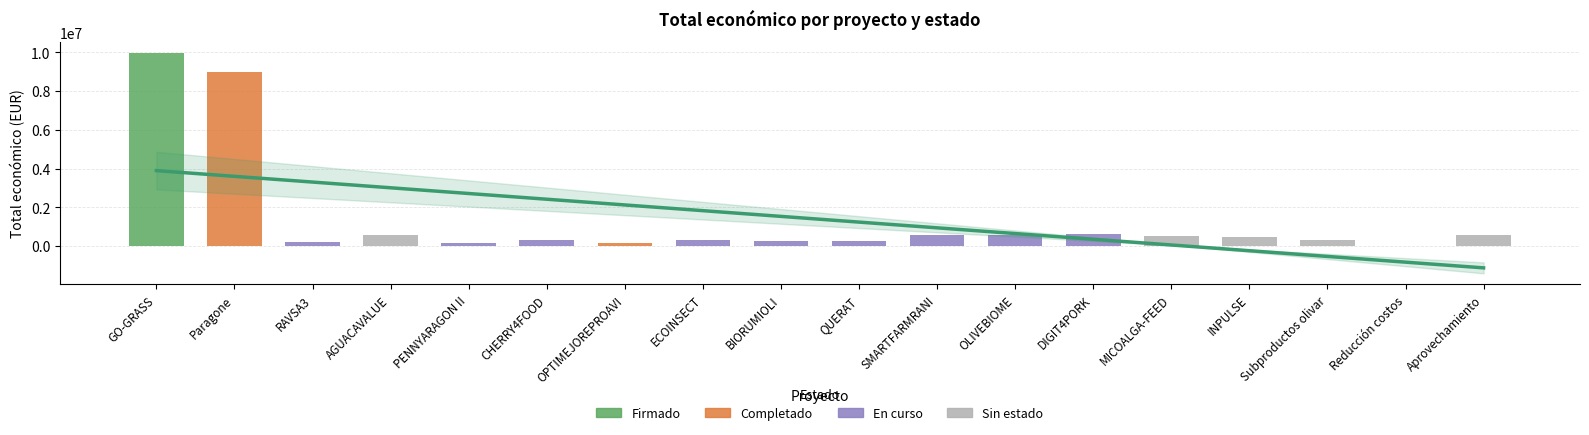

List the labels in order of value, largest first.

GO-GRASS, Paragone, DIGIT4PORK, Aprovechamiento, AGUACAVALUE, SMARTFARMRANI, OLIVEBIOME, MICOALGA-FEED, INPULSE, Subproductos olivar, ECOINSECT, CHERRY4FOOD, QUERAT, BIORUMIOLI, RAVSA3, OPTIMEJOREPROAVI, PENNYARAGON II, Reducción costos